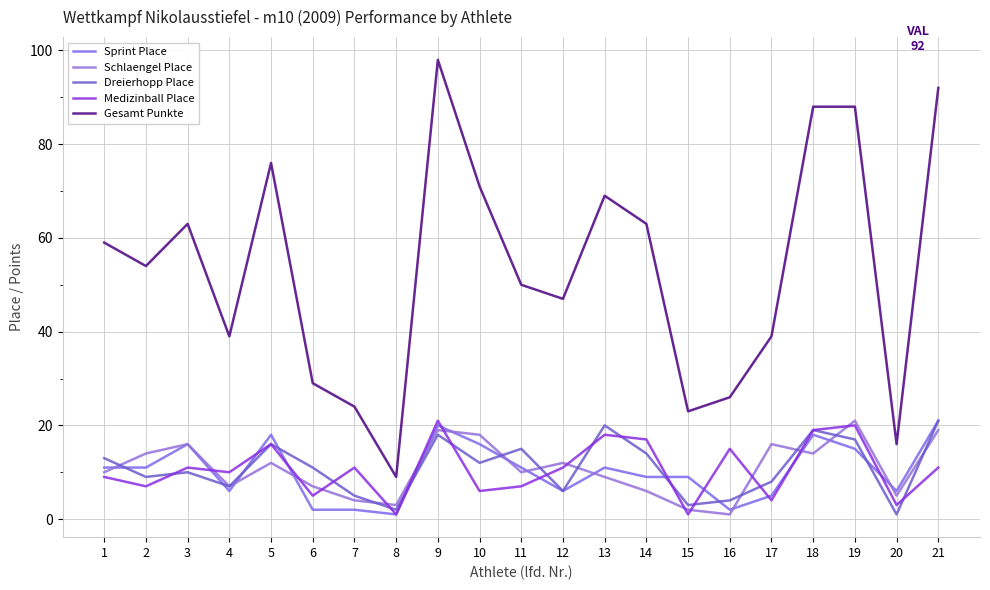

At which label does Sprint Place reach its minimum?

8